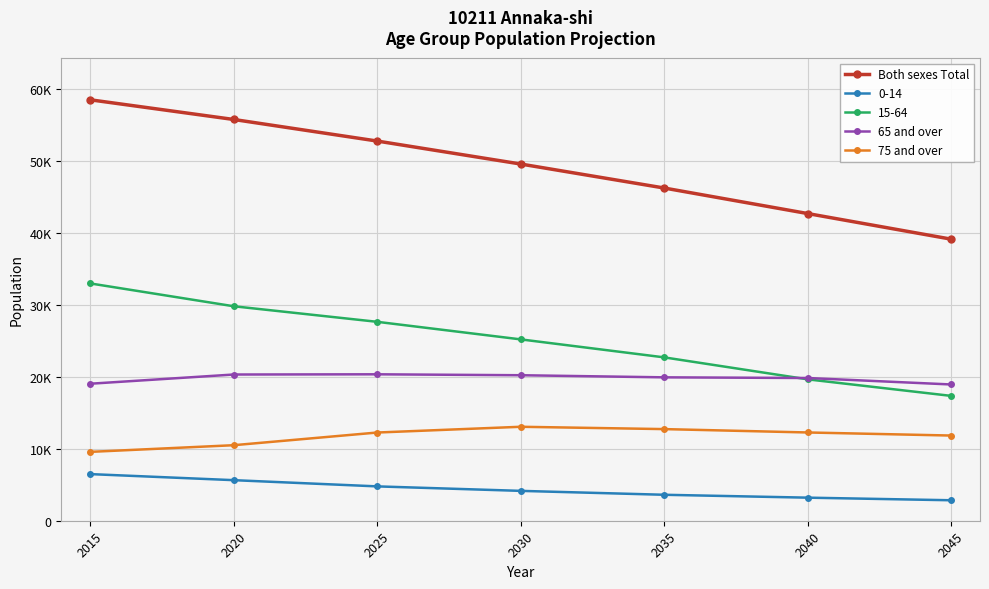

Does the chart have visible grid lines?

Yes